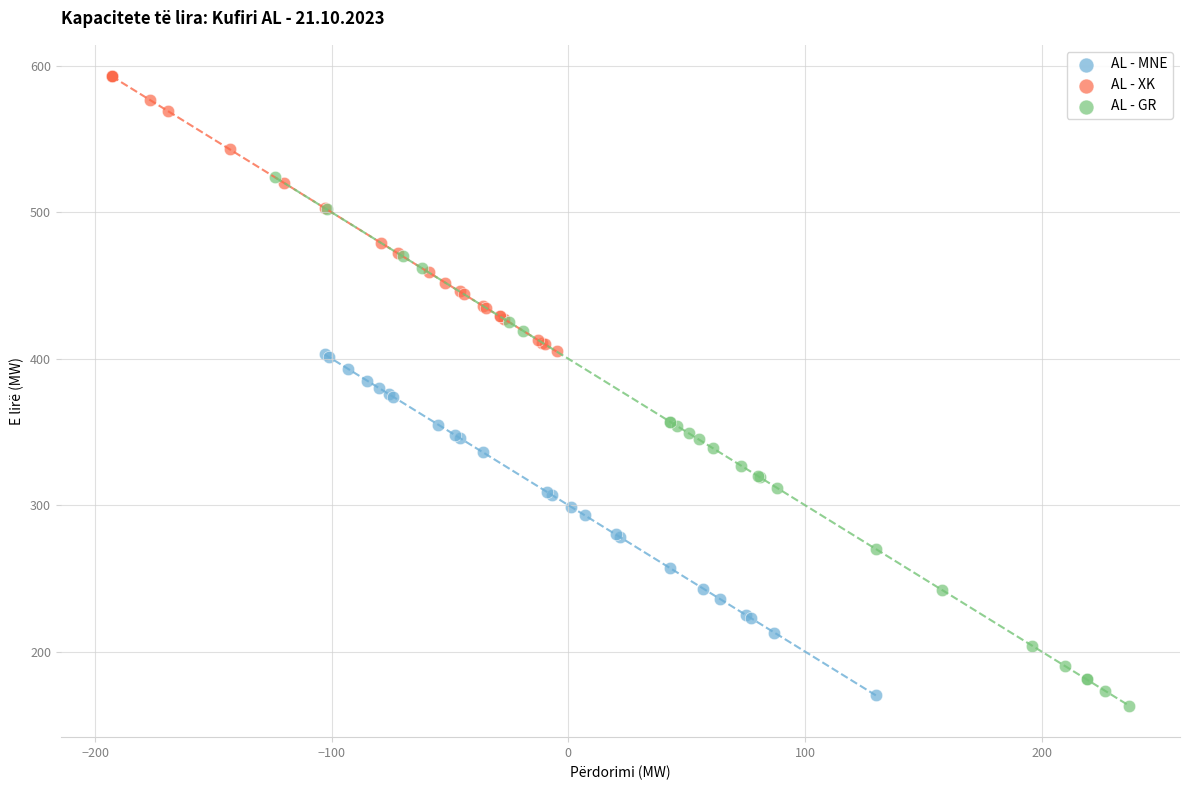

Which series has the widest spread of Y values?

AL - GR